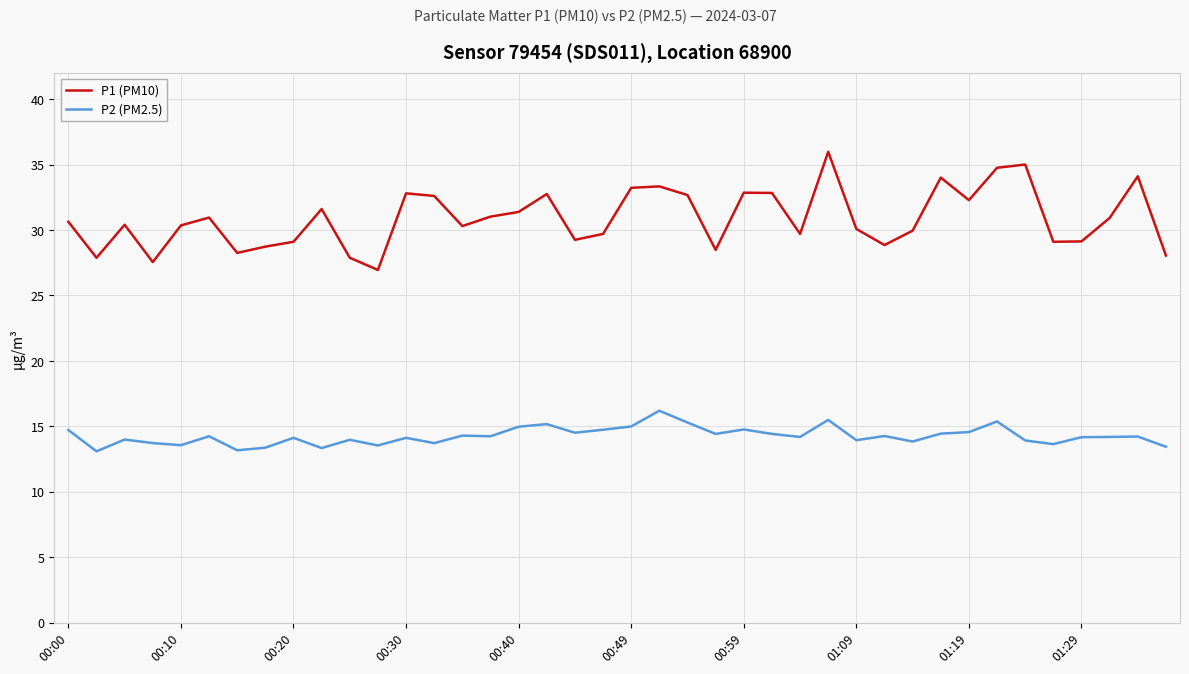

How many lines are shown in the chart?

2